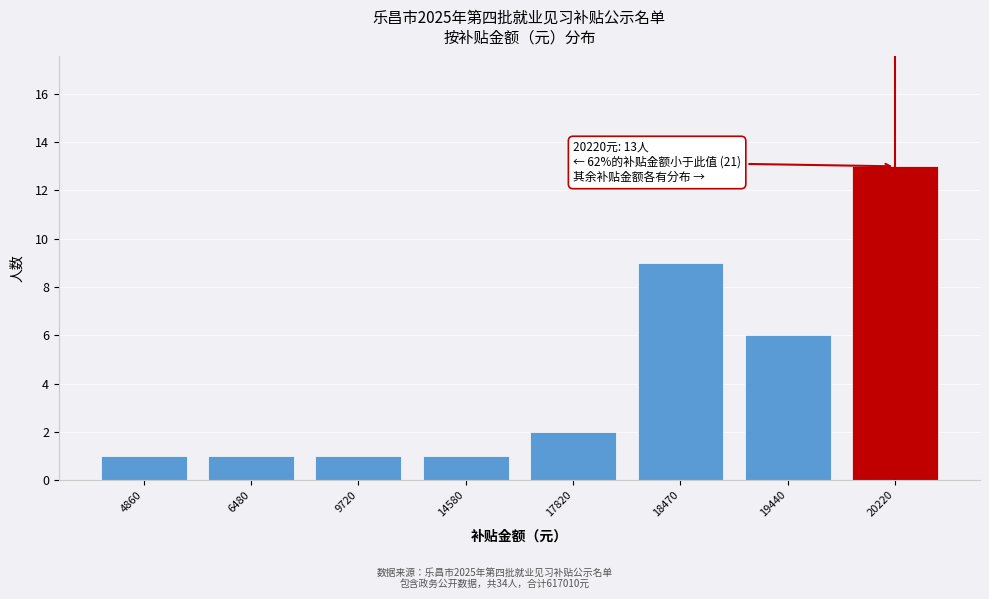

Reading right to left, list all the values displayed in this chart.

13	6	9	2	1	1	1	1